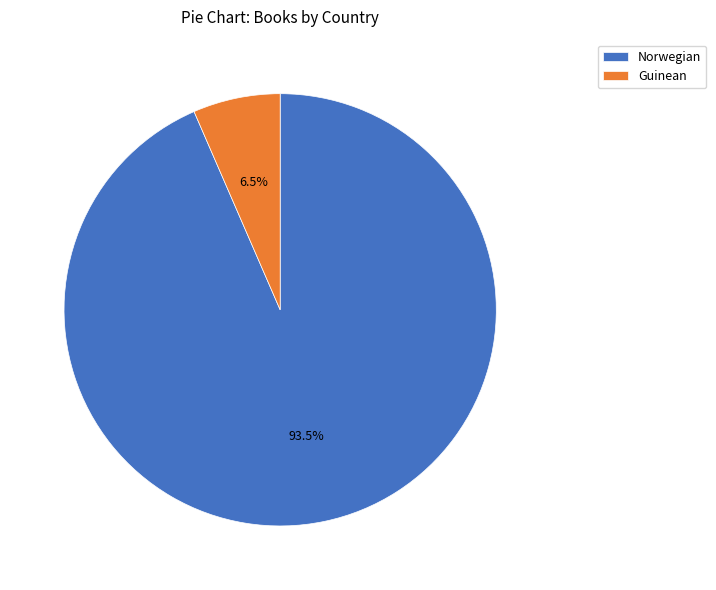

How much of the chart is everything except Norwegian?

6.5%